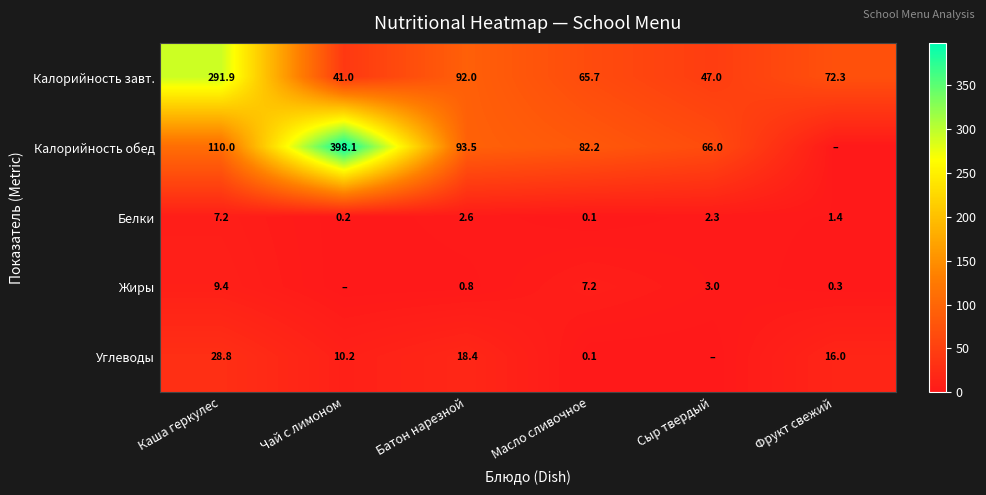

List the labels in order of Белки value, largest first.

Каша геркулес, Батон нарезной, Сыр твердый, Фрукт свежий, Чай с лимоном, Масло сливочное